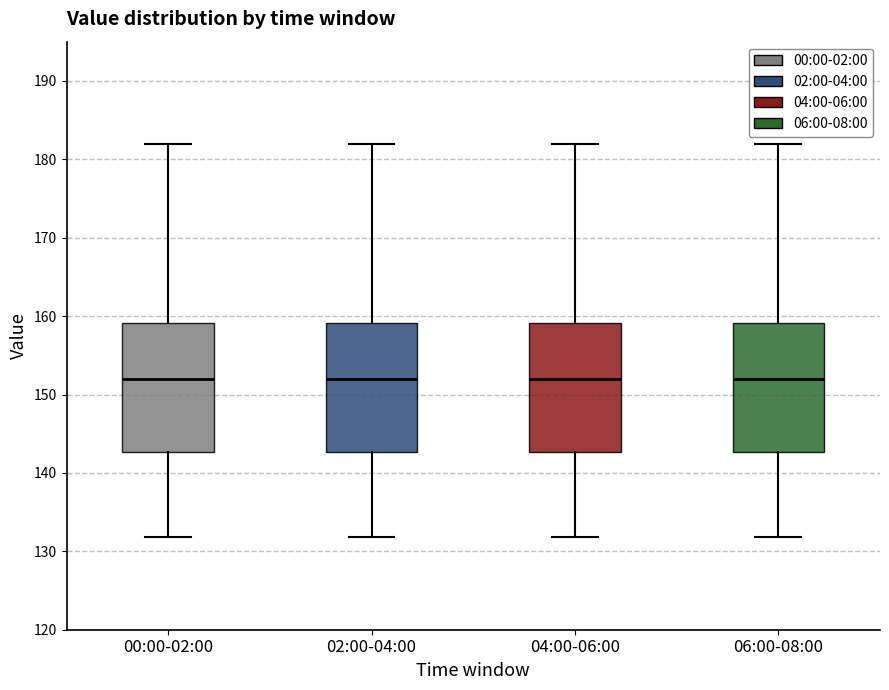

Reading left to right, transcribe this box plot: for each box, give where its median line is, the range the box spans, and where its two whiskers end, as read against the y-axis. The values are not printed on the chart, so give them approximately, as read against the axis.

00:00-02:00: median 152, box 143 to 159, whiskers 132 to 182
02:00-04:00: median 152, box 143 to 159, whiskers 132 to 182
04:00-06:00: median 152, box 143 to 159, whiskers 132 to 182
06:00-08:00: median 152, box 143 to 159, whiskers 132 to 182